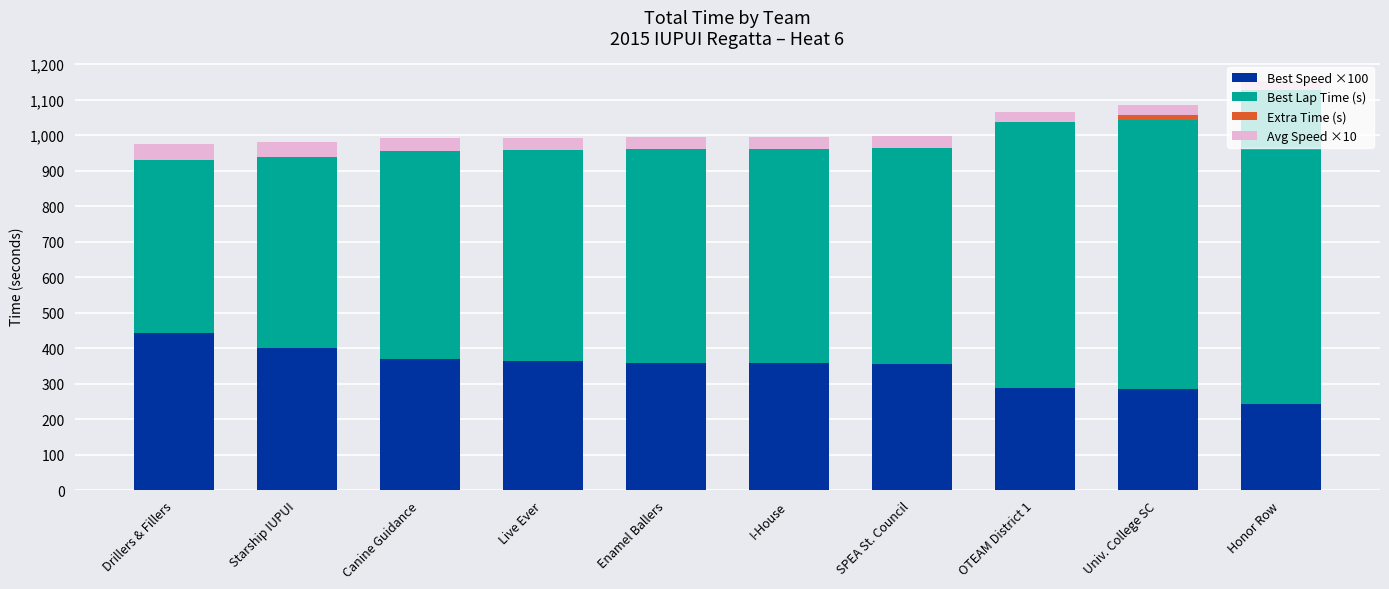

What is the sum of all Best Speed ×100 values?

3467.0